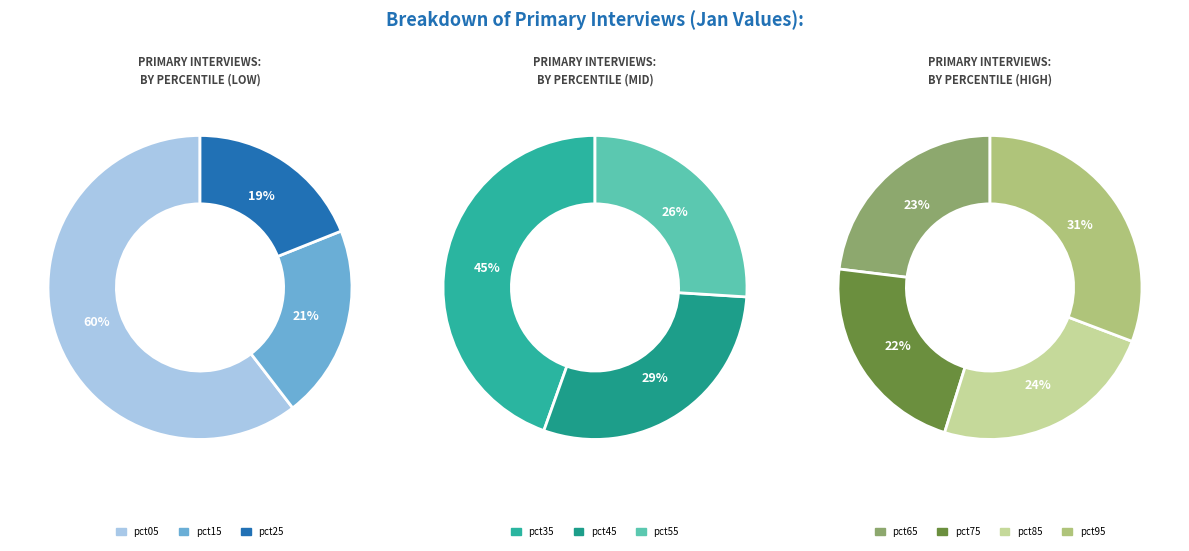

The pct75 slice represents 15% of the pie. True or false?

False